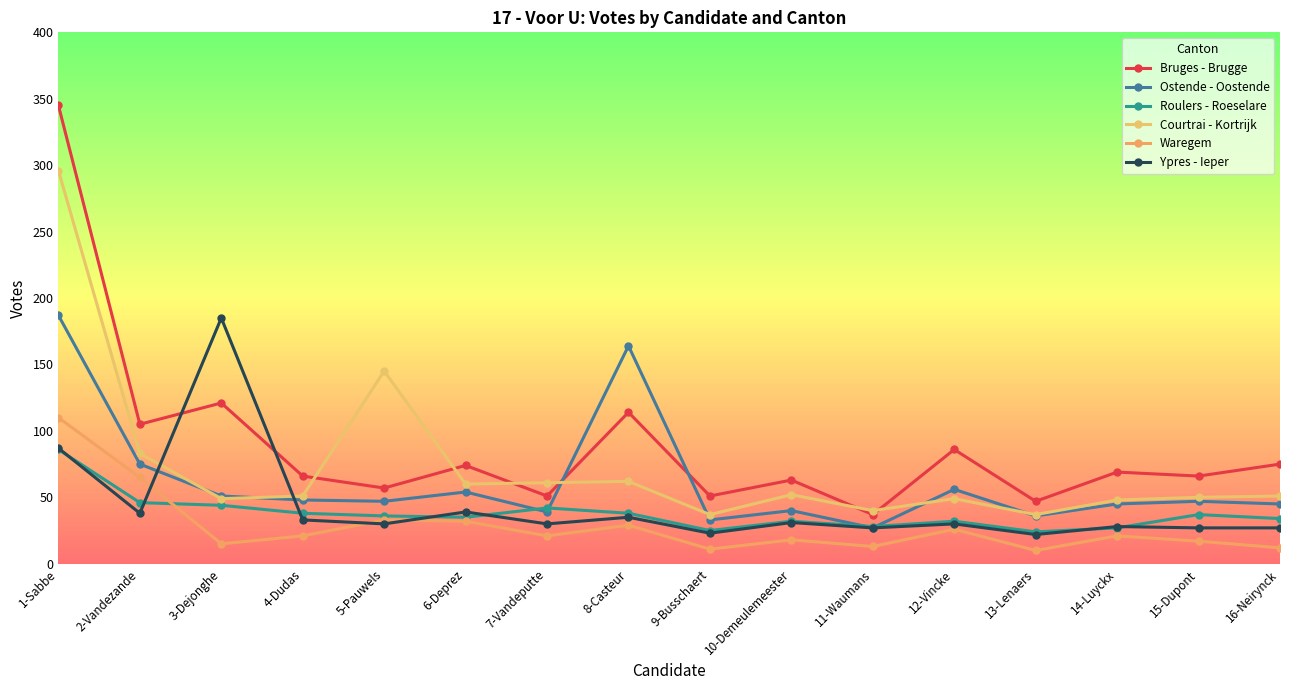

What is the value of the Roulers - Roeselare point at the 9th from the left?

25